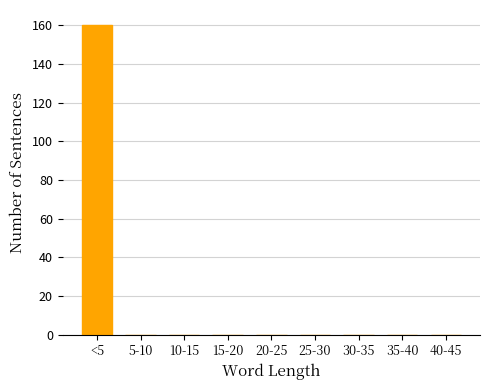

Reading left to right, what are all the values shown in this chart?

<5=160	5-10=0	10-15=0	15-20=0	20-25=0	25-30=0	30-35=0	35-40=0	40-45=0